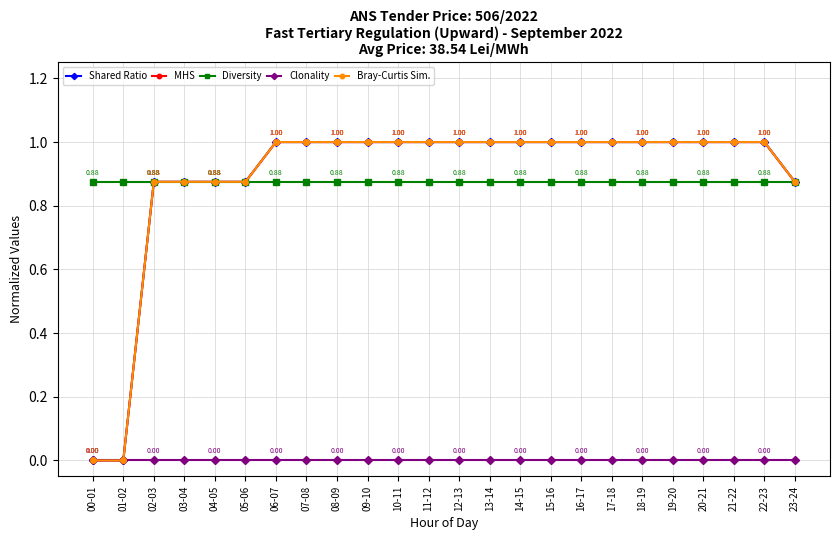

The Clonality series shows 0.0 at 07-08. True or false?

True